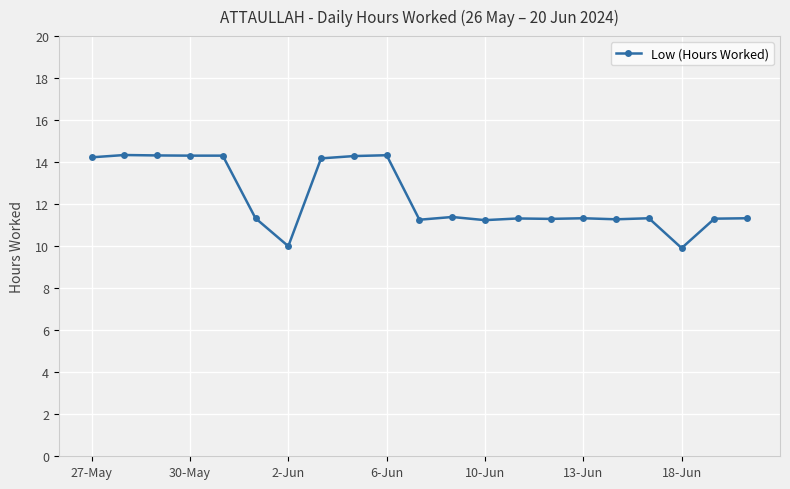

Does the chart display data point markers on the line(s)?

Yes